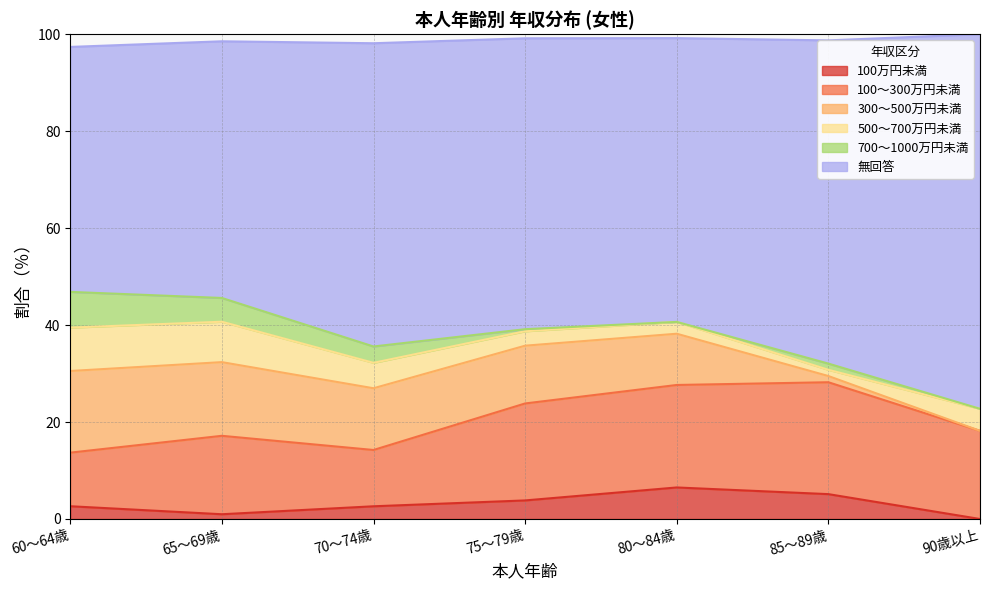

Reading left to right, transcribe all the data shown in this chart.

100万円未満: 2.6	1.0	2.6	3.8	6.5	5.1	0.0
100～300万円未満: 11.1	16.2	11.6	20.0	21.1	23.1	18.2
300～500万円未満: 16.8	15.2	12.7	11.9	10.6	1.3	0.0
500～700万円未満: 8.9	8.3	5.2	3.0	2.4	1.3	4.5
700～1000万円未満: 7.4	4.9	3.4	0.4	0.0	1.3	0.0
無回答: 50.5	52.9	62.5	60.0	58.5	66.7	77.3